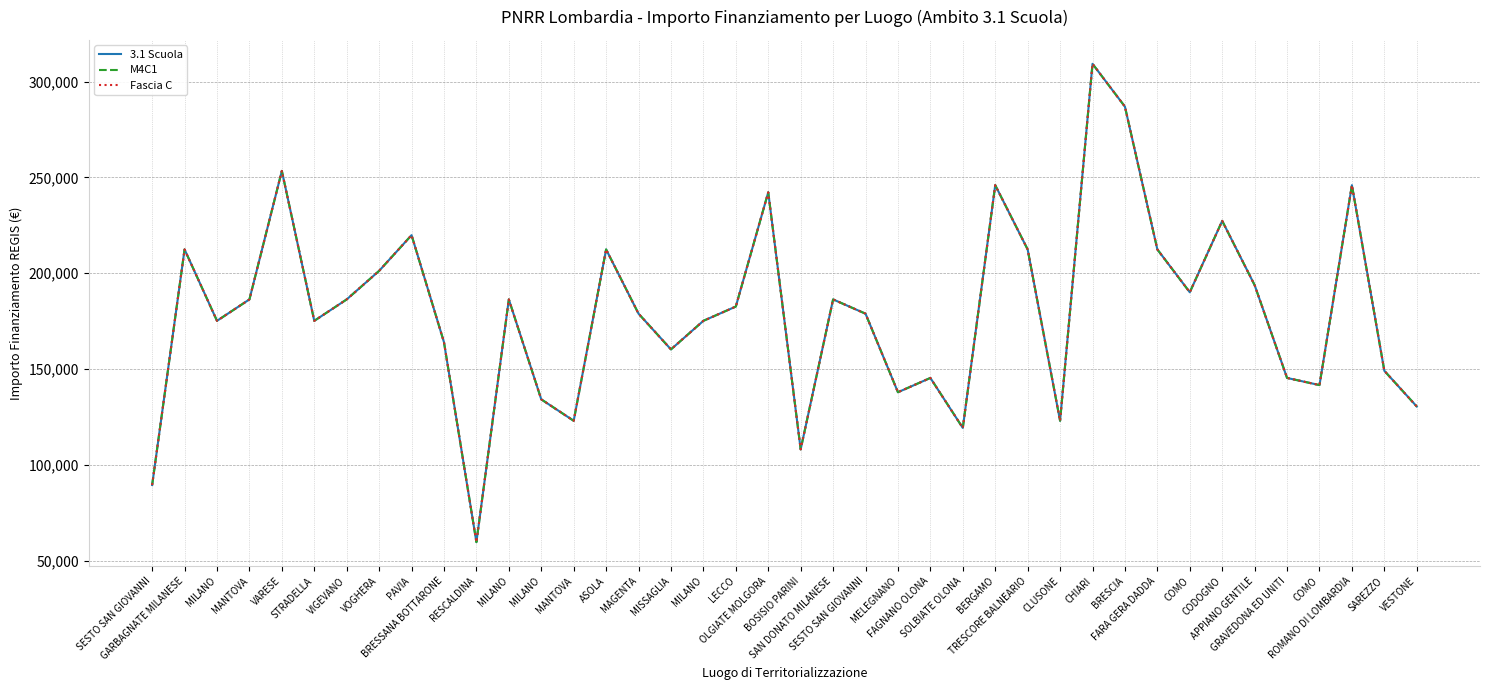

Does the chart display data point markers on the line(s)?

No